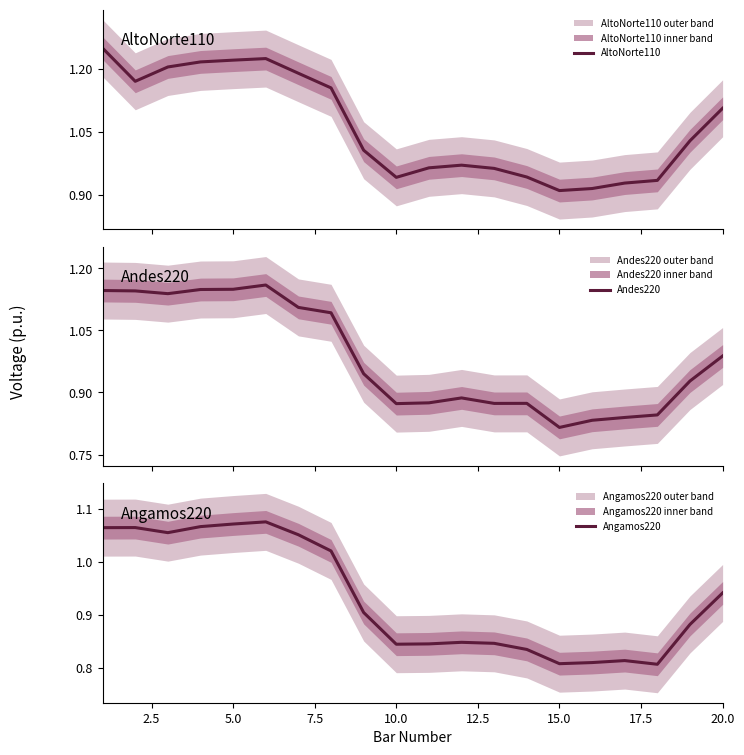

What is the lowest value of the Angamos220 series?

0.8